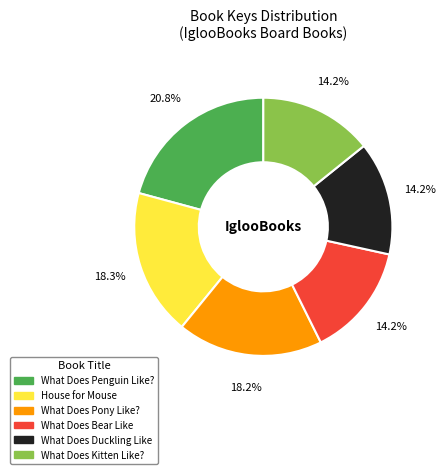

Does any single category account for the majority?

No